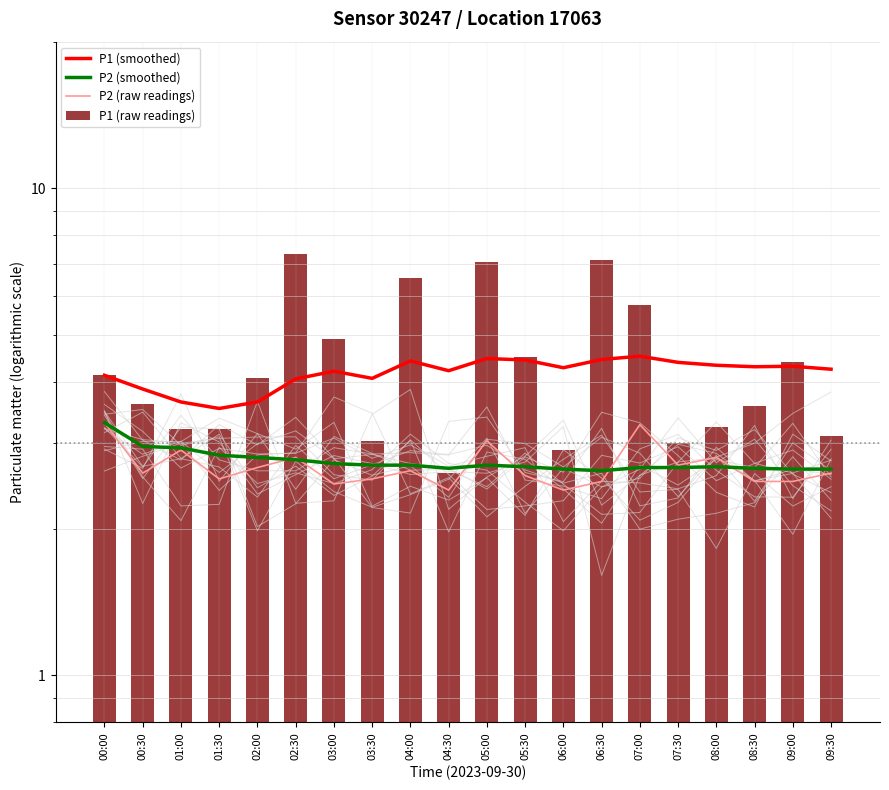

How many data points in P1 (raw readings) are less than 4?

10